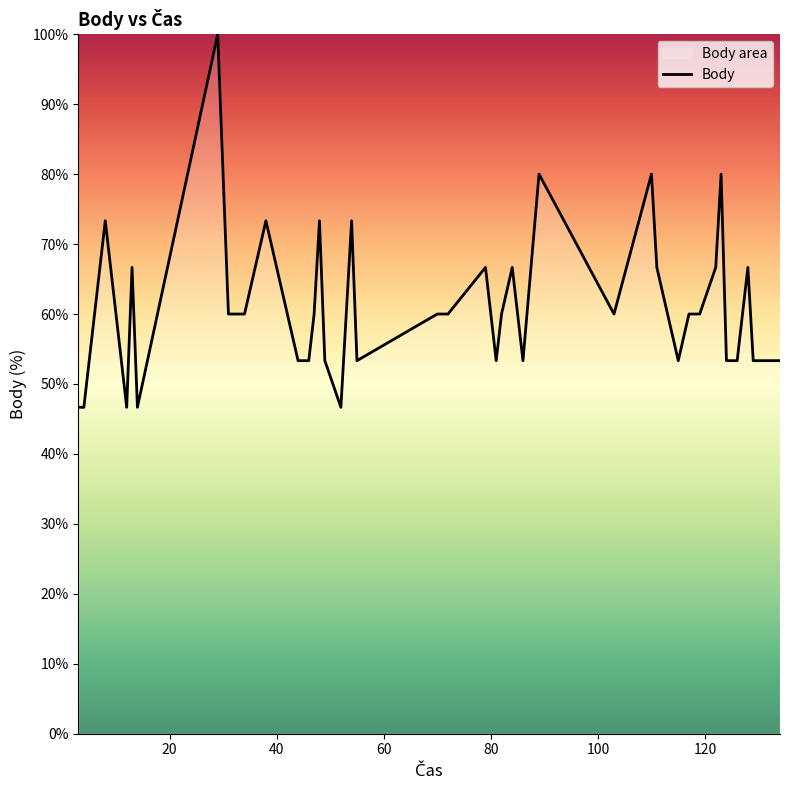

What is the greatest value displayed?

100.0